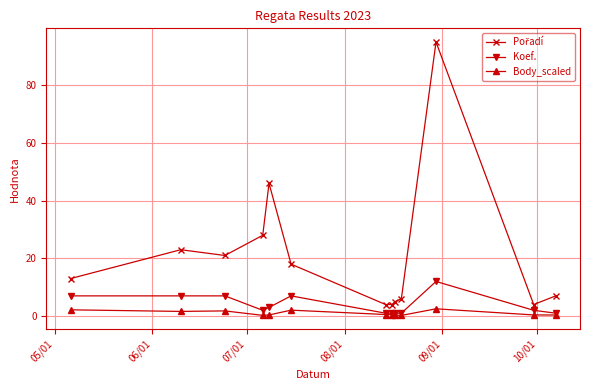

What is the value of the Koef. point at the 6th from the left?

7.0